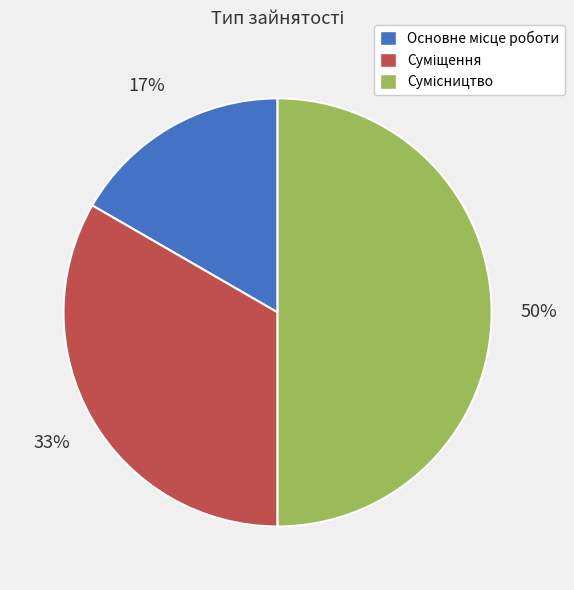

To the nearest percent, what is the difference between the largest and smallest slice percentages?

33%